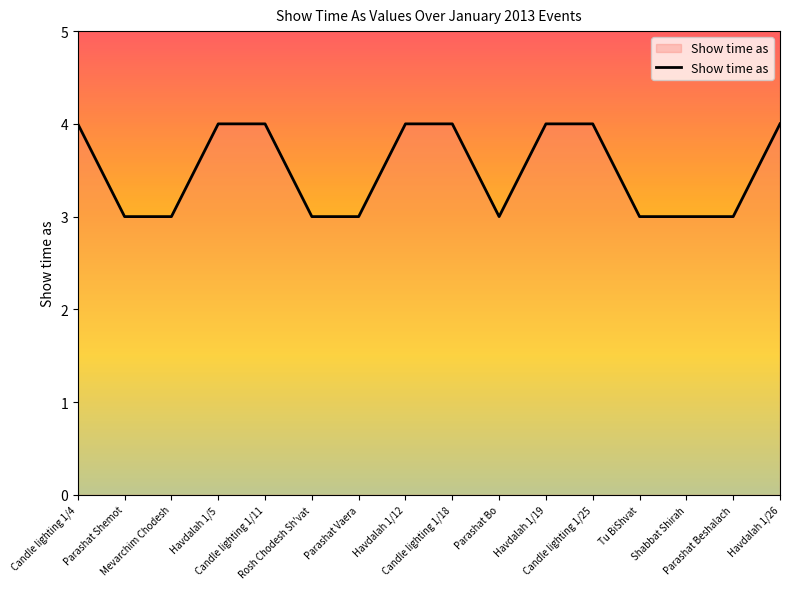

What is the smallest value displayed?

3